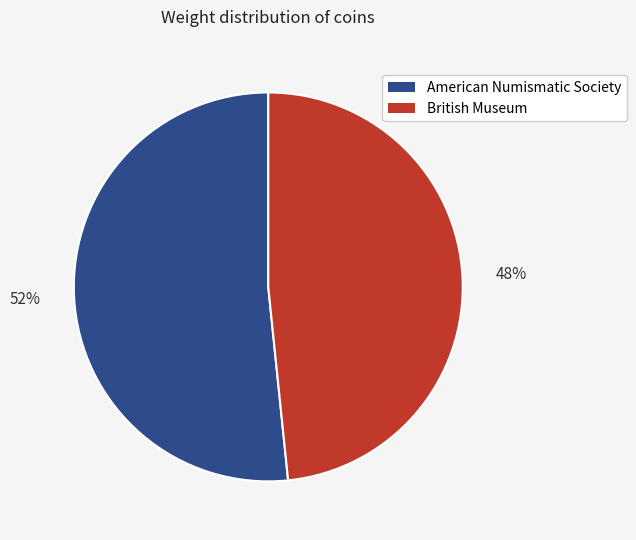

Do British Museum and American Numismatic Society together represent more than half of the pie?

Yes